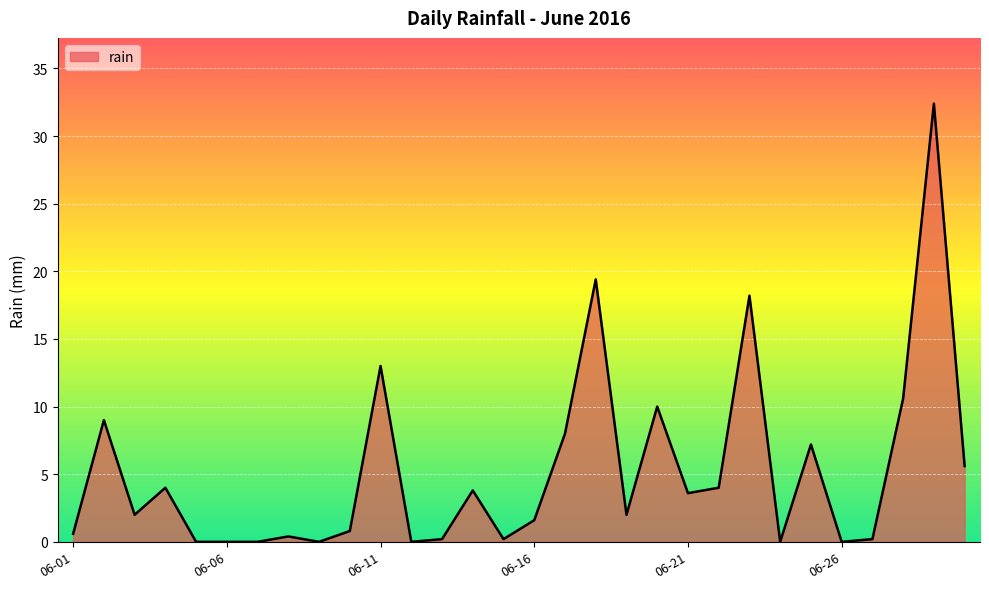

What is the difference between the maximum and minimum values?

32.4